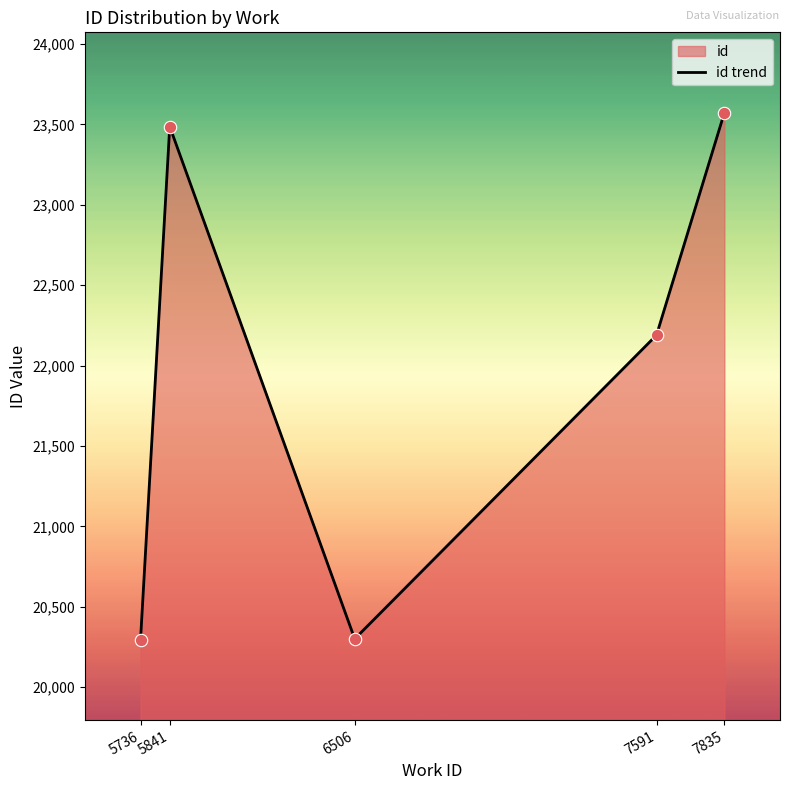

What is the change in value from 6506 to 7591?

+1889